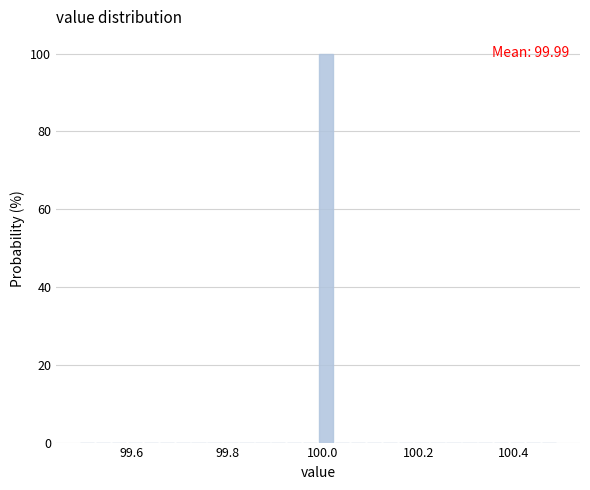

Around what value on the x-axis is the tallest bar? Give the approximate position of its centre, as read against the axis.

100.00